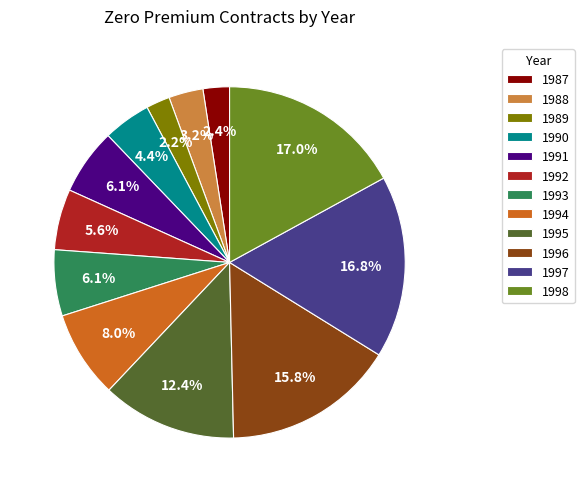

To the nearest percent, what percentage of the pie is 1998?

17%